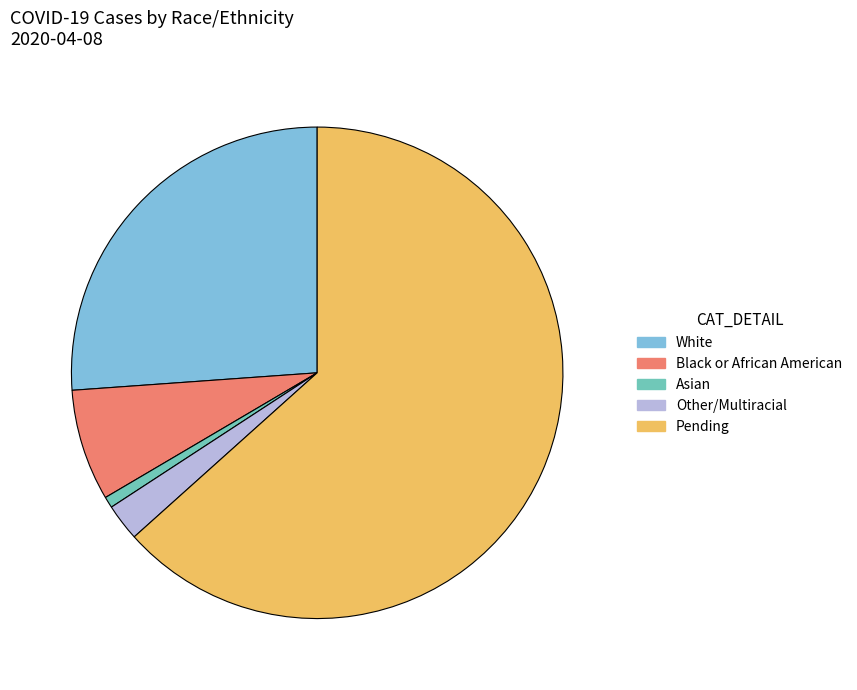

Between Asian and Other/Multiracial, which is larger?

Other/Multiracial